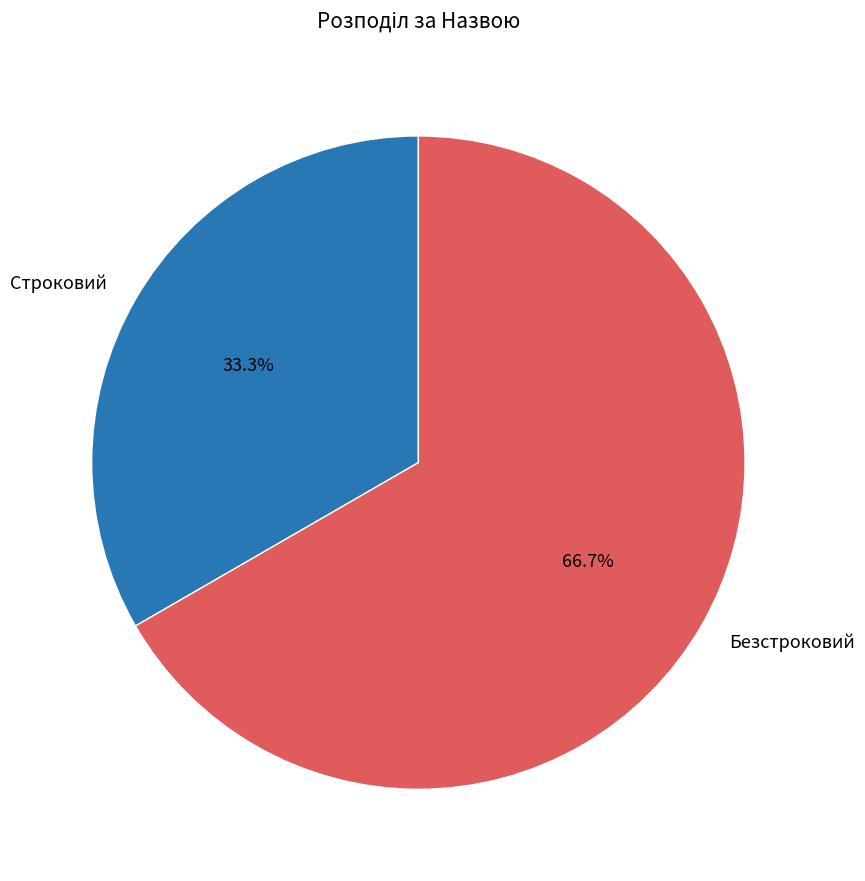

Which slice represents more than half of the pie?

Безстроковий